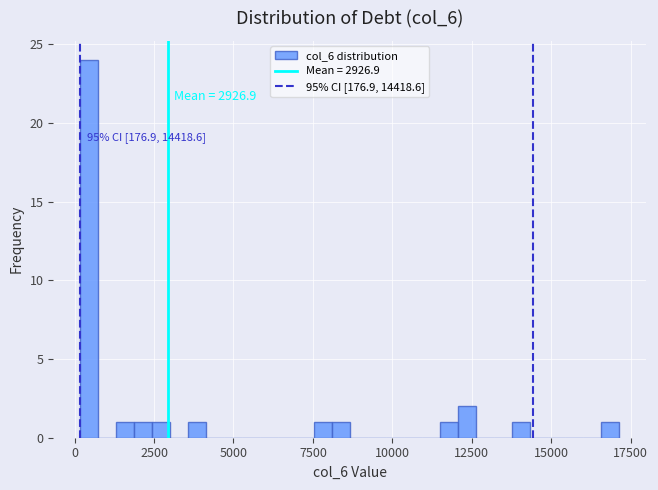

Around what value on the x-axis is the tallest bar? Give the approximate position of its centre, as read against the axis.

500